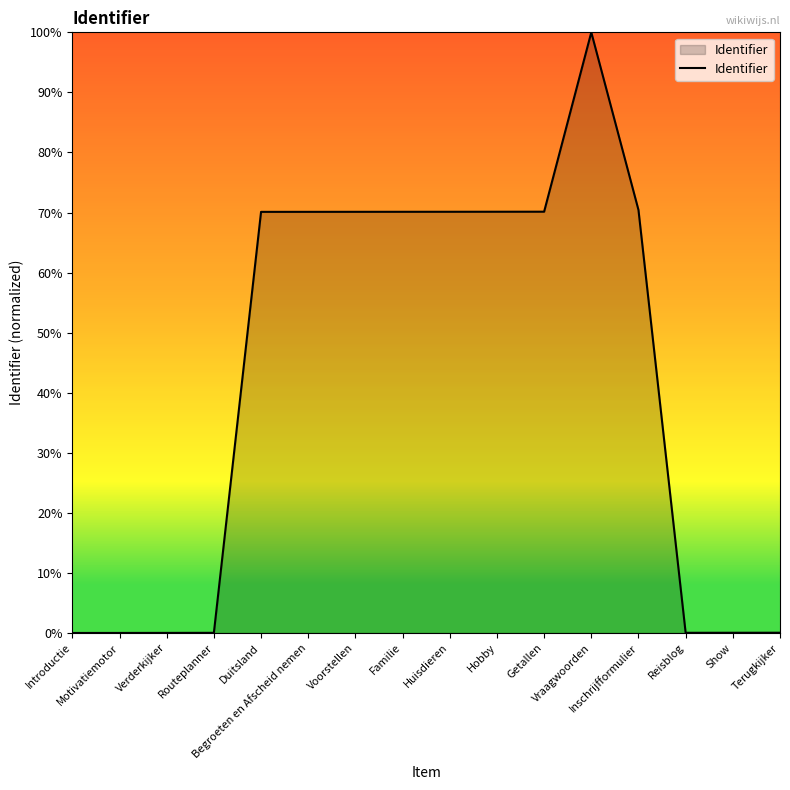

What is the difference between the maximum and minimum values?

100.0